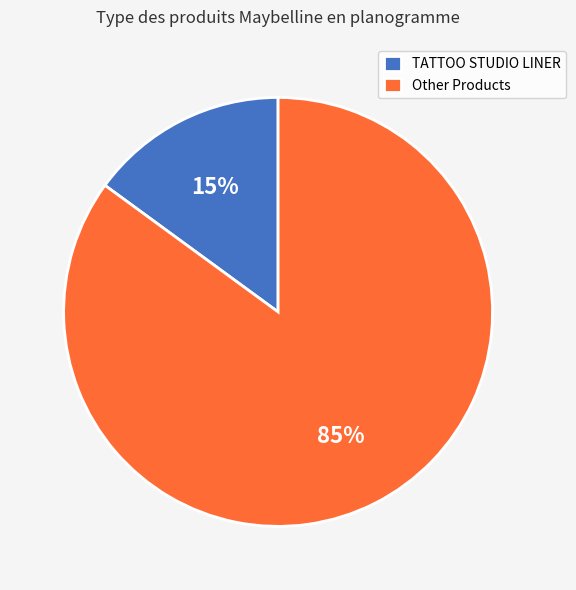

Rank the categories by value from highest to lowest.

Other Products, TATTOO STUDIO LINER